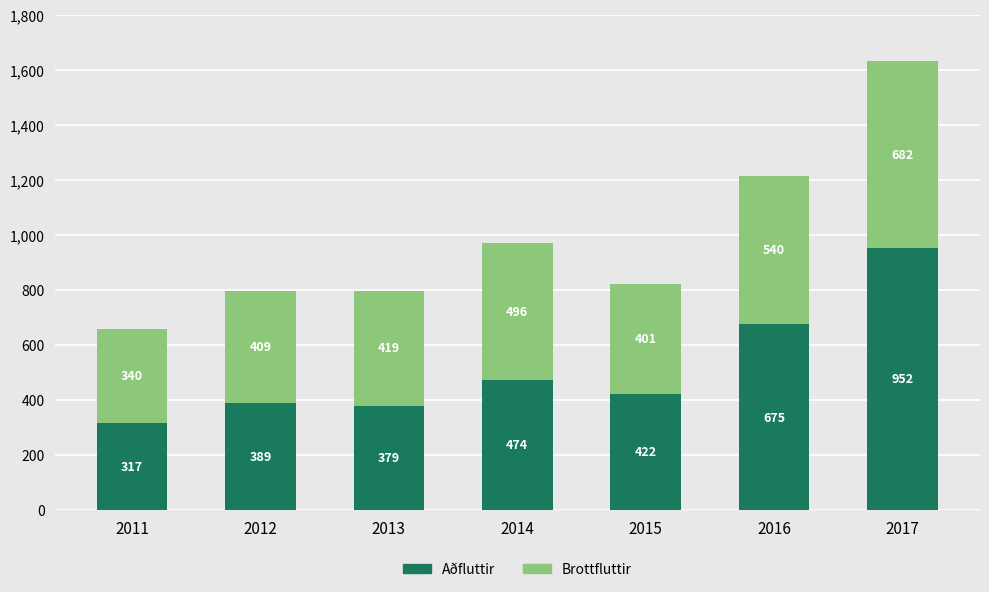

The value of Aðfluttir at 2017 is 952. True or false?

True